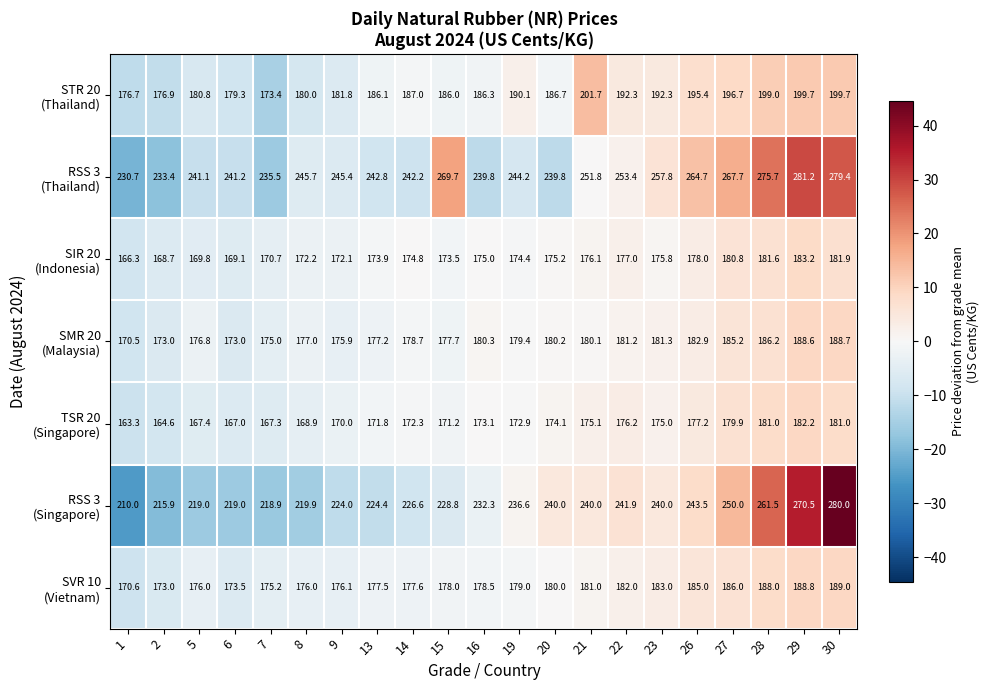

What is the maximum value shown in the chart?

281.2